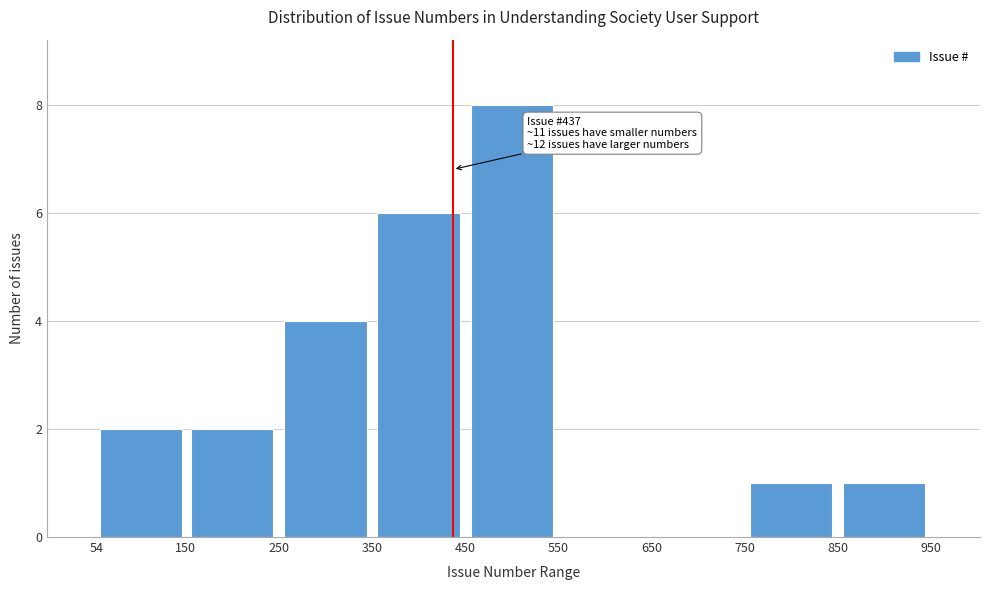

Over which range of the x-axis is the bar tallest?

450 to 550